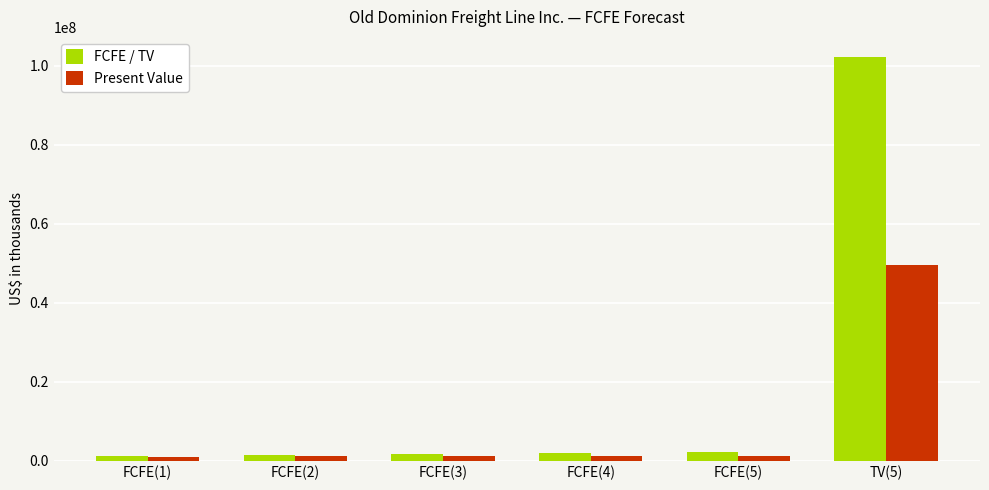

Is it true that FCFE / TV equals 145635467 at TV(5)?

False